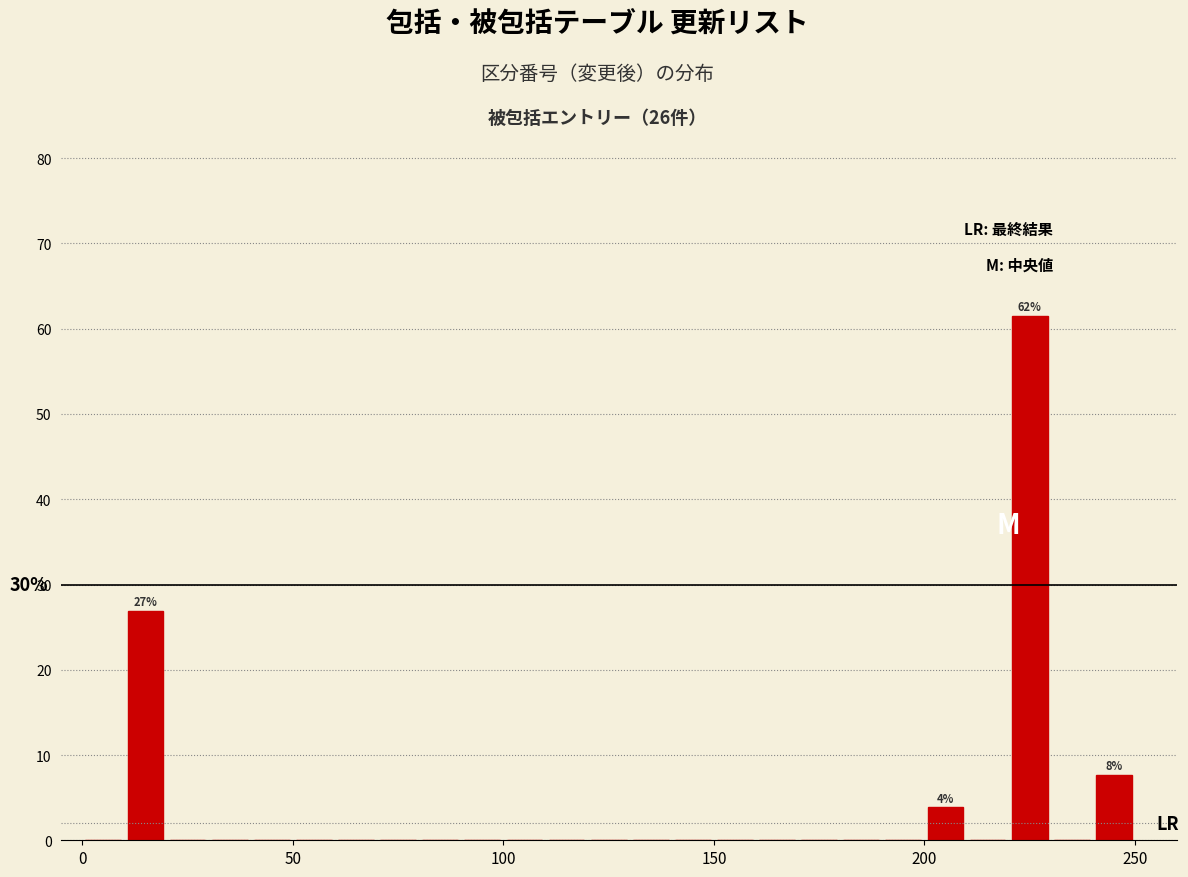

Read against the x-axis, roughly where is the centre of the tallest bar?

225